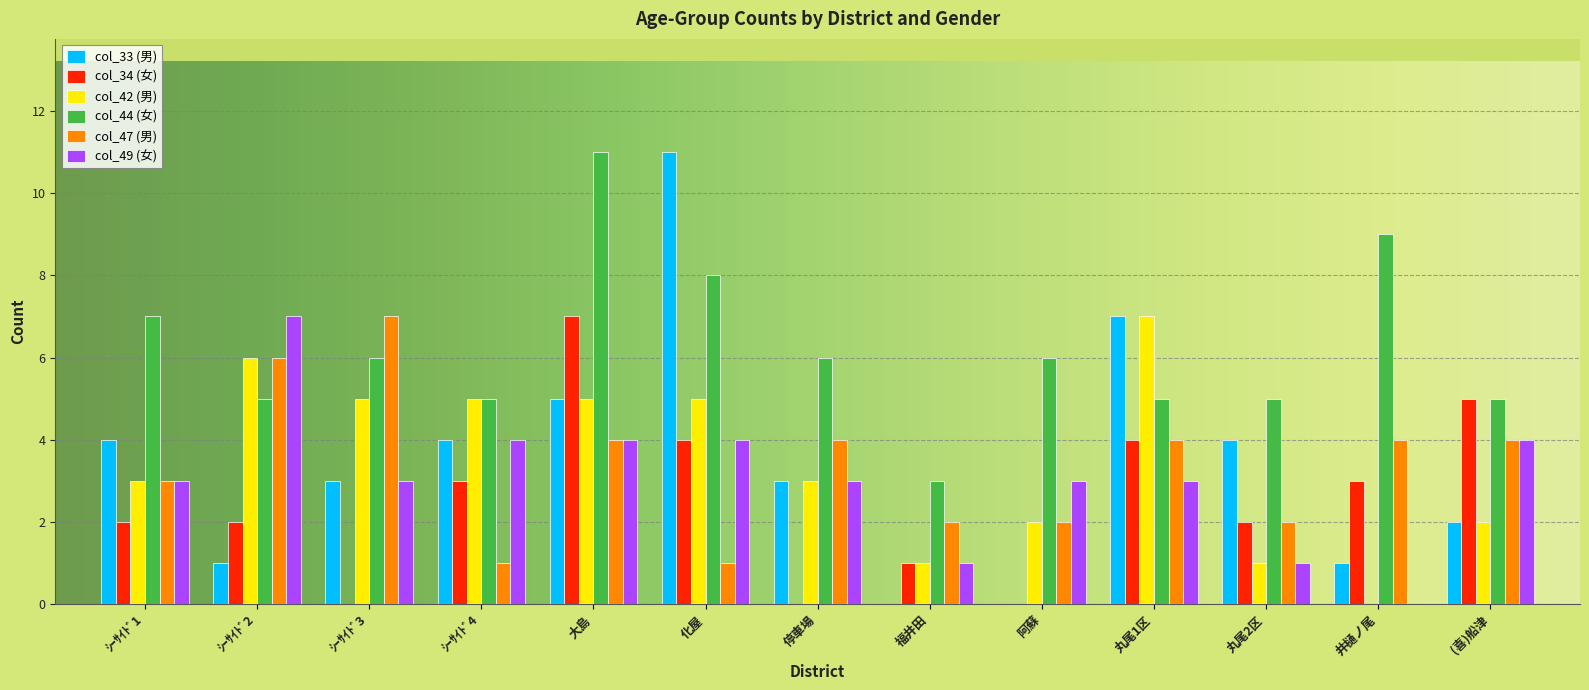

Reading right to left, list all the values displayed in this chart.

col_33 (男): (喜)船津=2	井樋ノ尾=1	丸尾2区=4	丸尾1区=7	阿蘇=0	福井田=0	停車場=3	化屋=11	大島=5	ｼｰｻｲﾄﾞ4=4	ｼｰｻｲﾄﾞ3=3	ｼｰｻｲﾄﾞ2=1	ｼｰｻｲﾄﾞ1=4
col_34 (女): (喜)船津=5	井樋ノ尾=3	丸尾2区=2	丸尾1区=4	阿蘇=0	福井田=1	停車場=0	化屋=4	大島=7	ｼｰｻｲﾄﾞ4=3	ｼｰｻｲﾄﾞ3=0	ｼｰｻｲﾄﾞ2=2	ｼｰｻｲﾄﾞ1=2
col_42 (男): (喜)船津=2	井樋ノ尾=0	丸尾2区=1	丸尾1区=7	阿蘇=2	福井田=1	停車場=3	化屋=5	大島=5	ｼｰｻｲﾄﾞ4=5	ｼｰｻｲﾄﾞ3=5	ｼｰｻｲﾄﾞ2=6	ｼｰｻｲﾄﾞ1=3
col_44 (女): (喜)船津=5	井樋ノ尾=9	丸尾2区=5	丸尾1区=5	阿蘇=6	福井田=3	停車場=6	化屋=8	大島=11	ｼｰｻｲﾄﾞ4=5	ｼｰｻｲﾄﾞ3=6	ｼｰｻｲﾄﾞ2=5	ｼｰｻｲﾄﾞ1=7
col_47 (男): (喜)船津=4	井樋ノ尾=4	丸尾2区=2	丸尾1区=4	阿蘇=2	福井田=2	停車場=4	化屋=1	大島=4	ｼｰｻｲﾄﾞ4=1	ｼｰｻｲﾄﾞ3=7	ｼｰｻｲﾄﾞ2=6	ｼｰｻｲﾄﾞ1=3
col_49 (女): (喜)船津=4	井樋ノ尾=0	丸尾2区=1	丸尾1区=3	阿蘇=3	福井田=1	停車場=3	化屋=4	大島=4	ｼｰｻｲﾄﾞ4=4	ｼｰｻｲﾄﾞ3=3	ｼｰｻｲﾄﾞ2=7	ｼｰｻｲﾄﾞ1=3